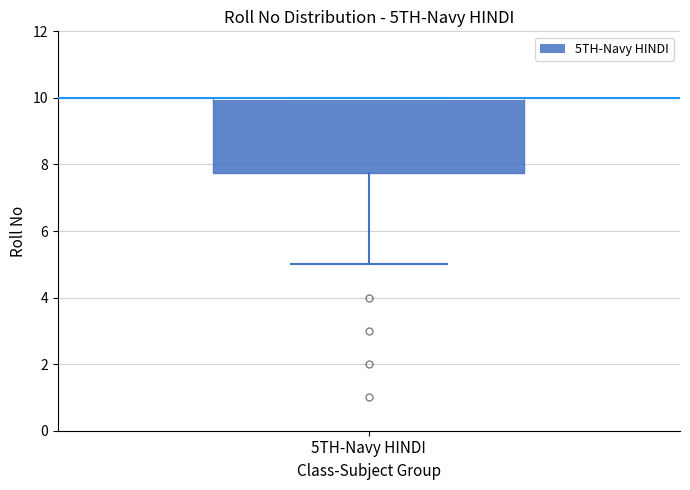

Transcribe this box plot: give where the median line is, the range the box spans, and where the two whiskers end, as read against the y-axis. The values are not printed on the chart, so give them approximately, as read against the axis.

median 10.0 (drawn on the box's upper edge), box 7.8 to 10.0, whiskers 5.0 to 10.0